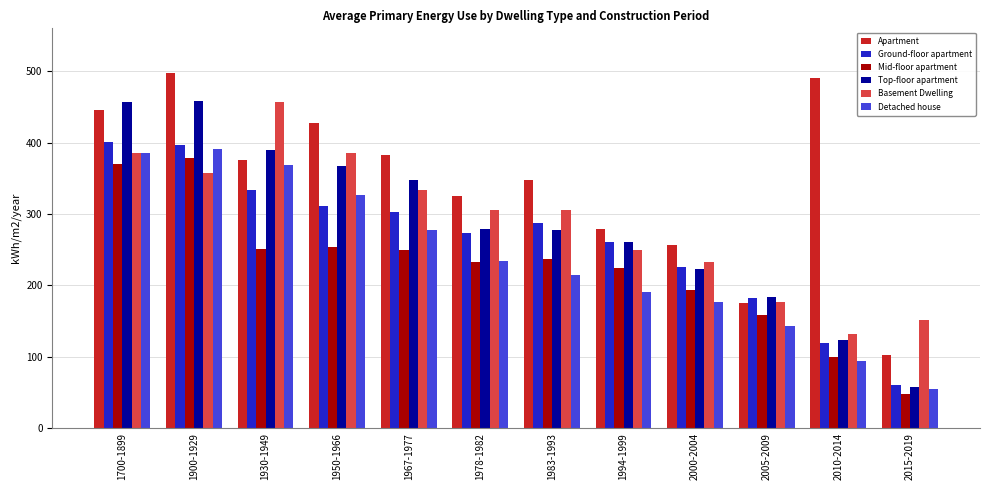

What is the label of the 10th bar from the left?

2005-2009